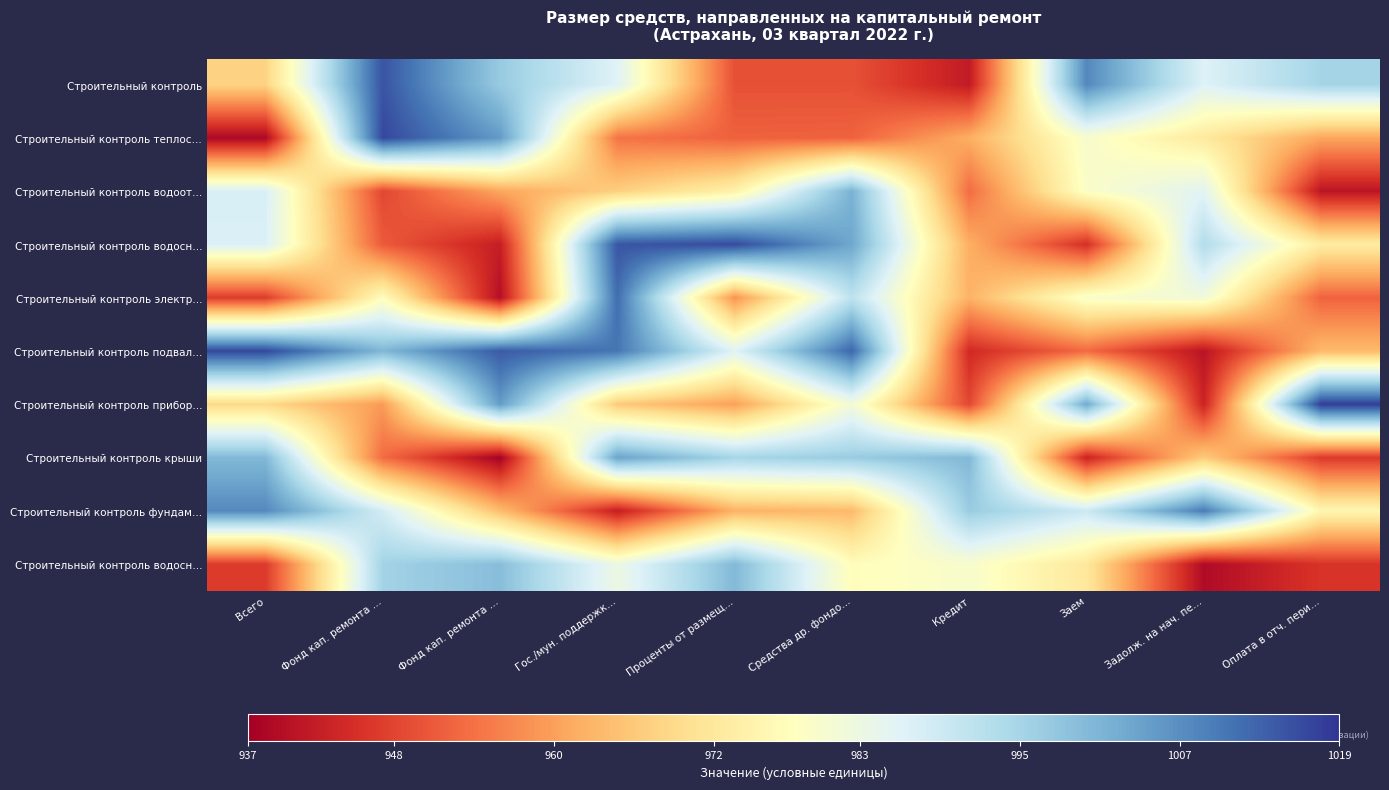

At which category does the chart reach its minimum across all series?

Фонд кап. ремонта …